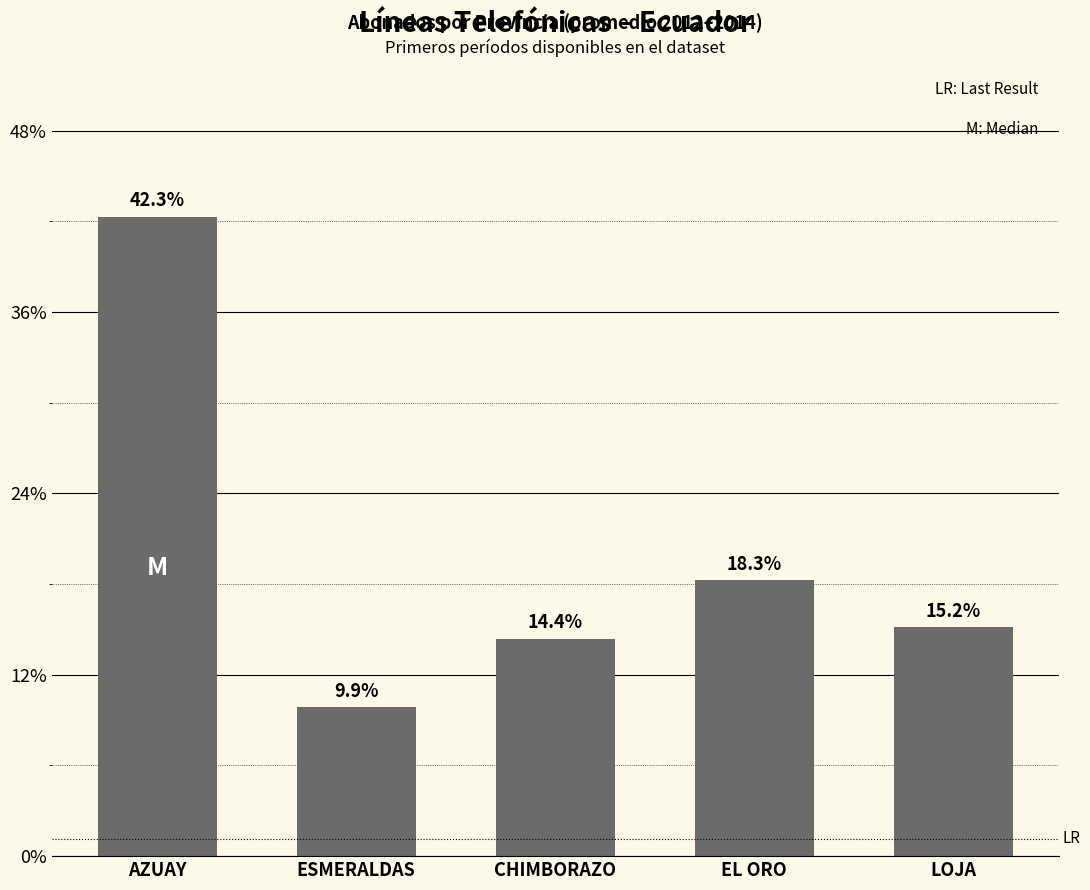

Does the chart contain any negative values?

No